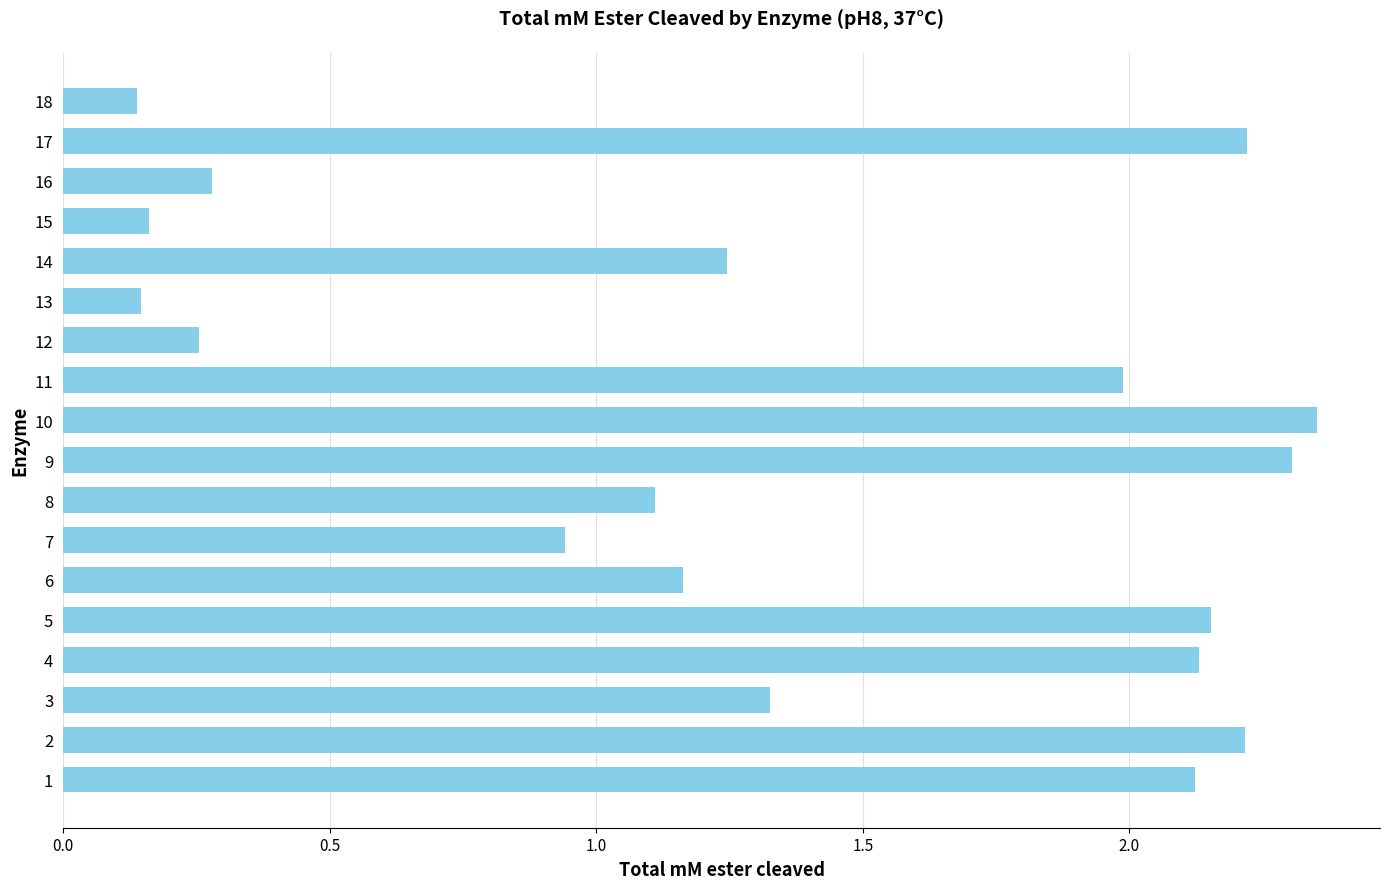

Does the chart contain stacked bars?

No